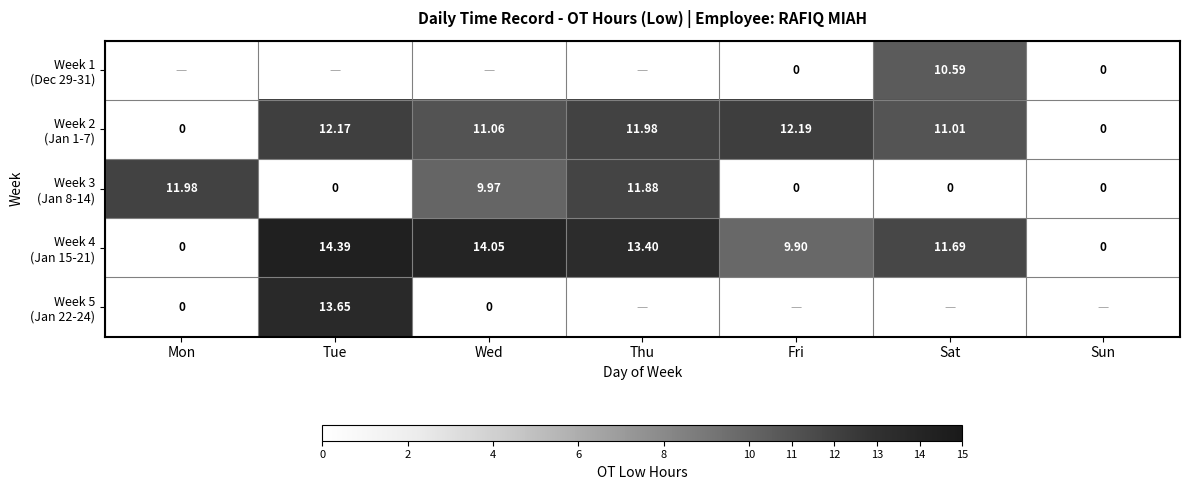

Rank the categories by Week 4 (Jan 15-21) value from lowest to highest.

Mon, Sun, Fri, Sat, Thu, Wed, Tue